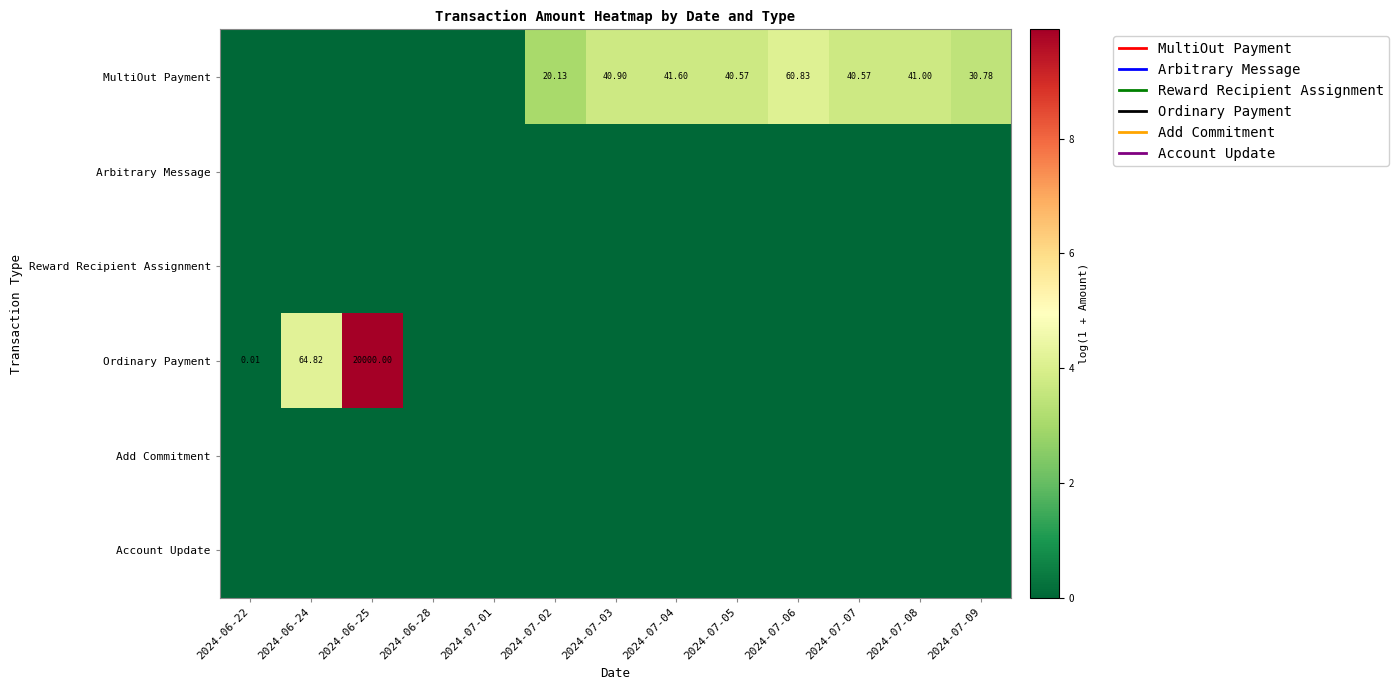

Rank the categories by Reward Recipient Assignment value from lowest to highest.

2024-06-22, 2024-06-24, 2024-06-25, 2024-06-28, 2024-07-01, 2024-07-02, 2024-07-03, 2024-07-04, 2024-07-05, 2024-07-06, 2024-07-07, 2024-07-08, 2024-07-09